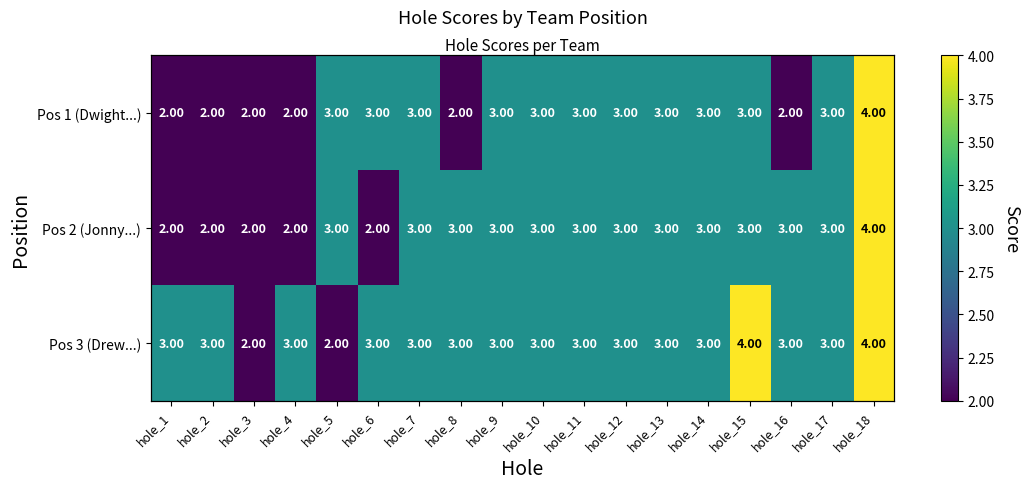

Which has a higher value, hole_18 or hole_12?

hole_18